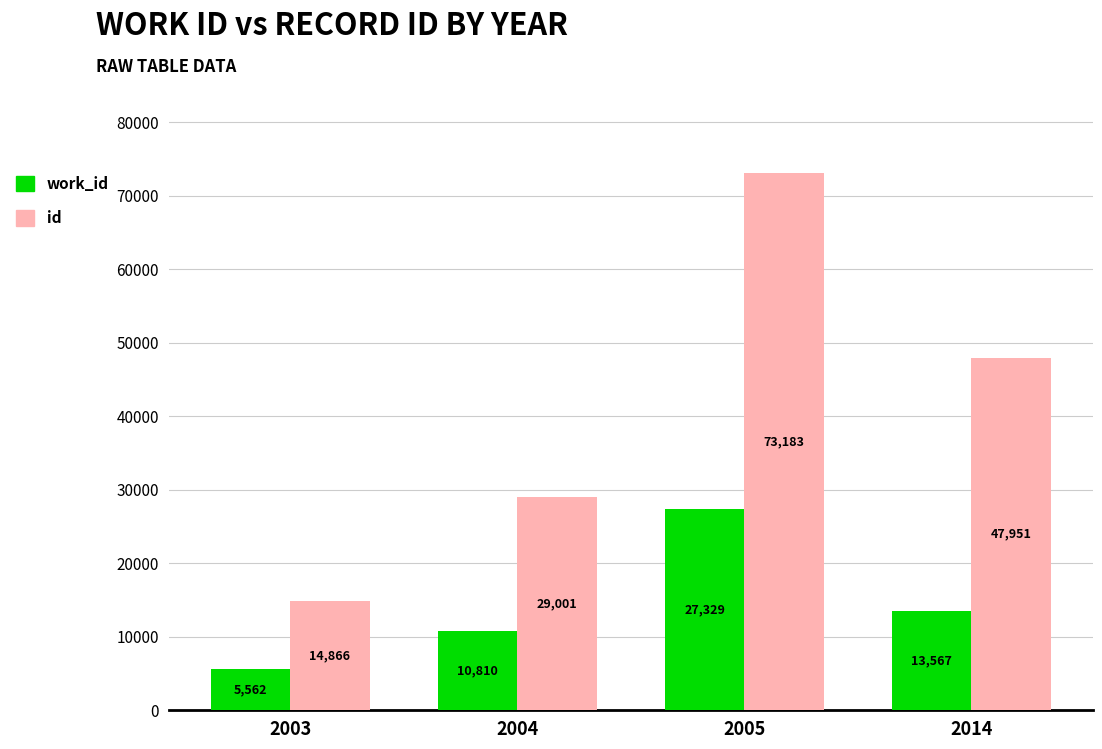

What is the value of the work_id bar at the 2nd from the left?

10810